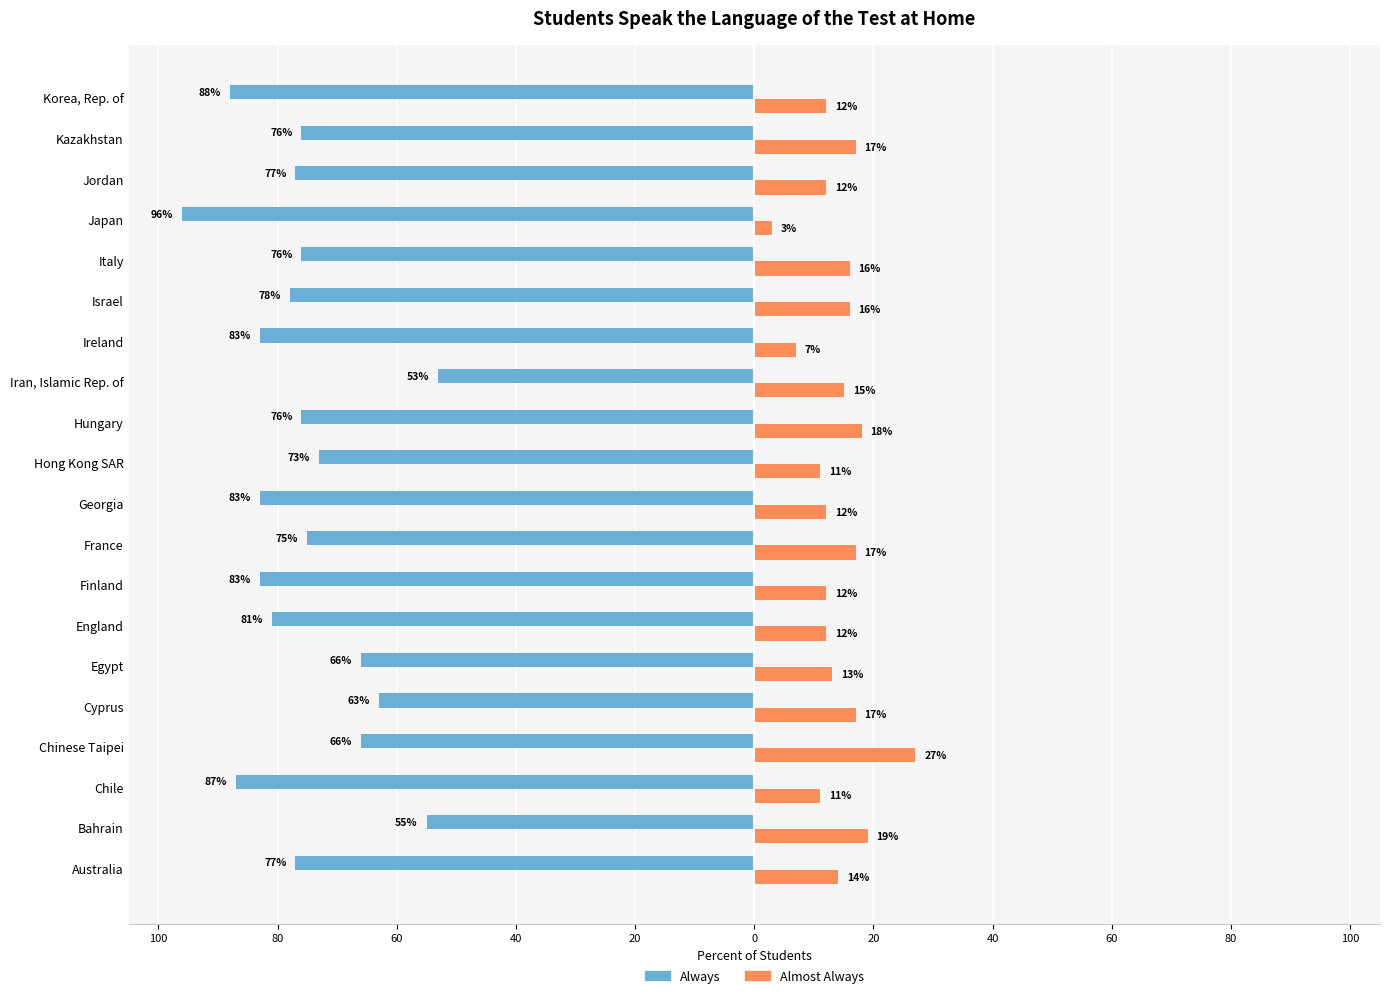

What are all the series names shown in the legend?

Always, Almost Always